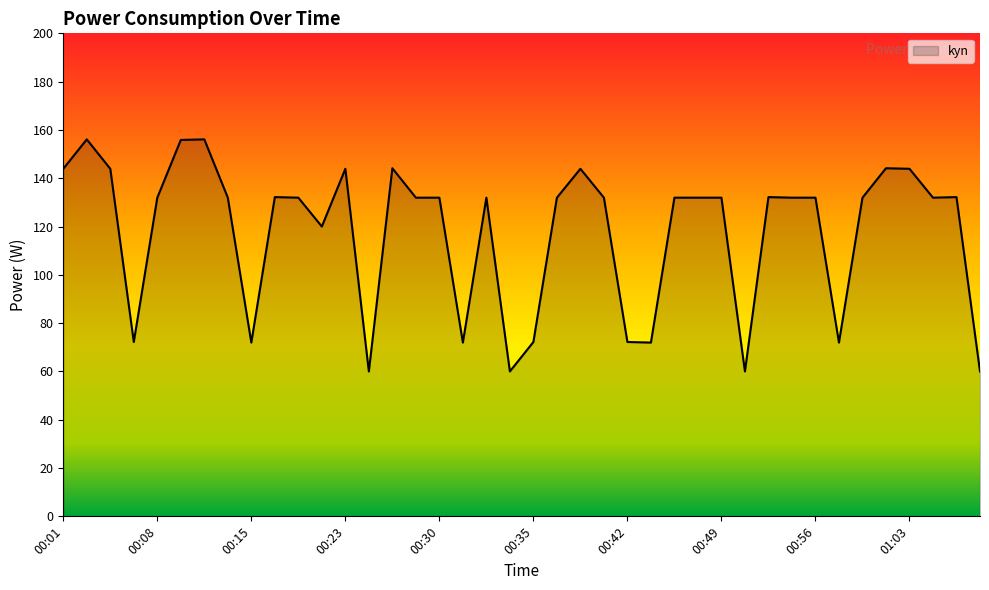

How many distinct data groups are displayed?

1